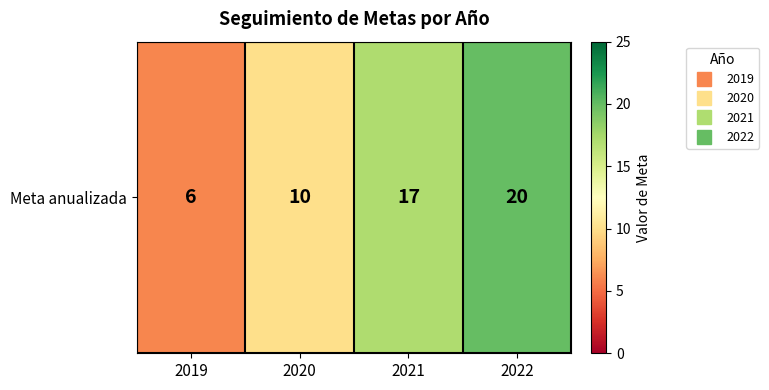

What is the sum of all values?

53